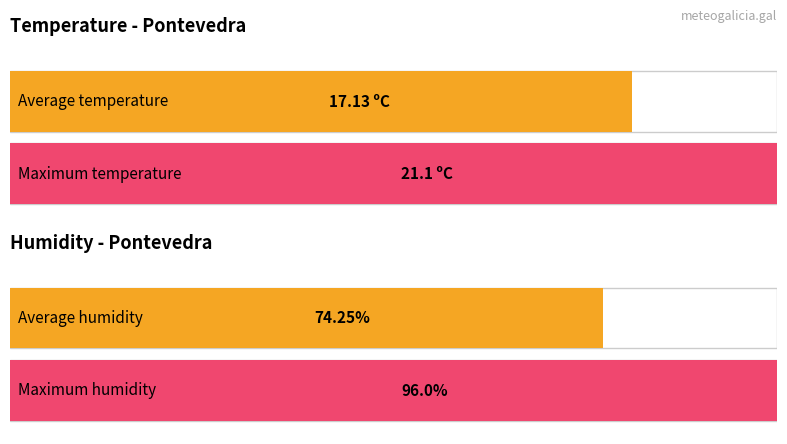

What is the average value of the Temperature (max) series?

21.1